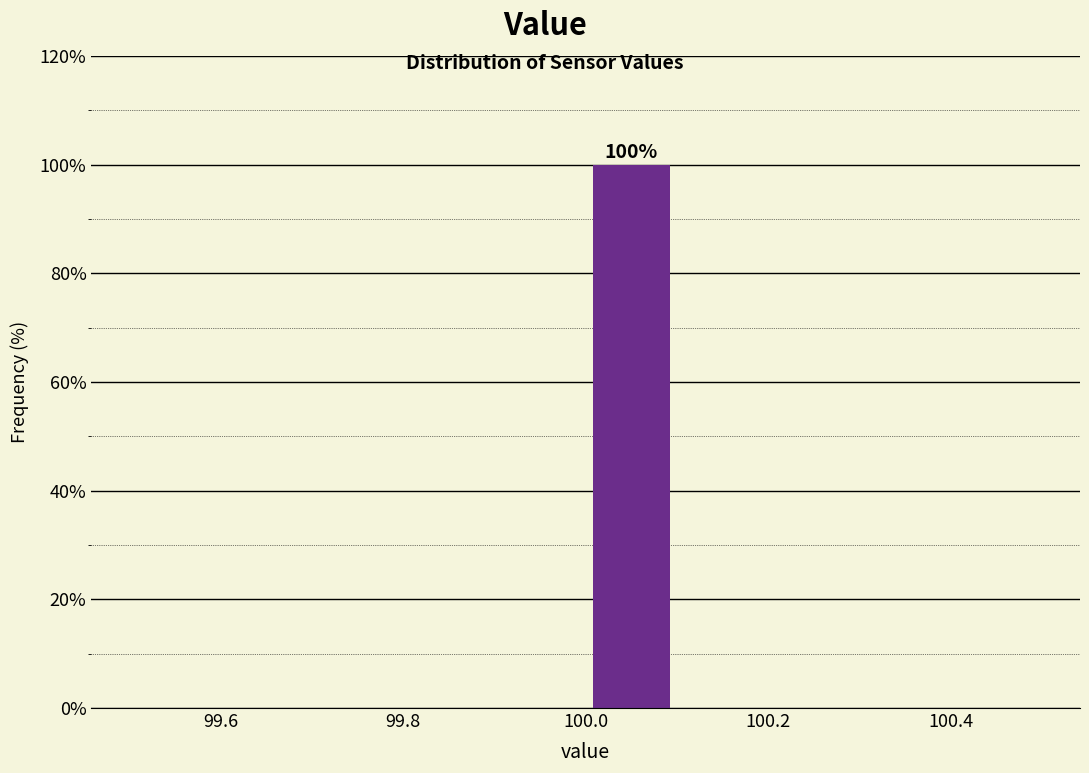

Which range on the x-axis has the tallest bar?

100.0 to 100.1